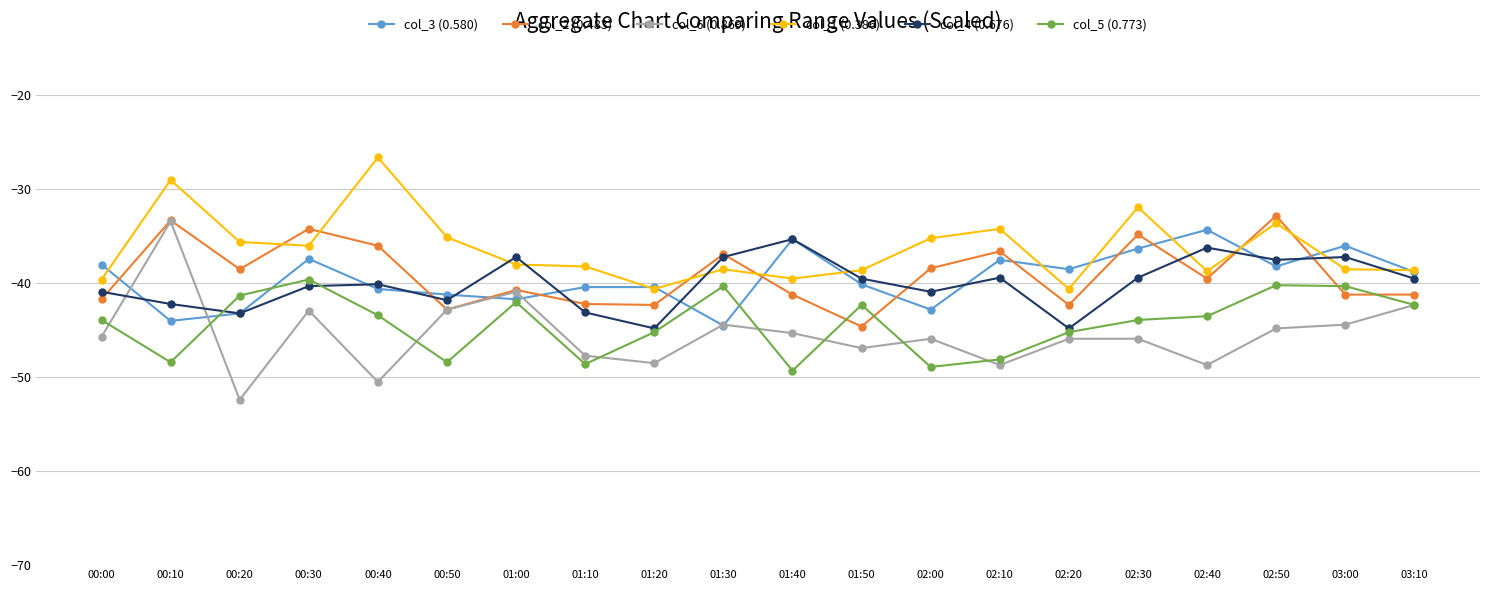

What position from the right is 02:40?

4